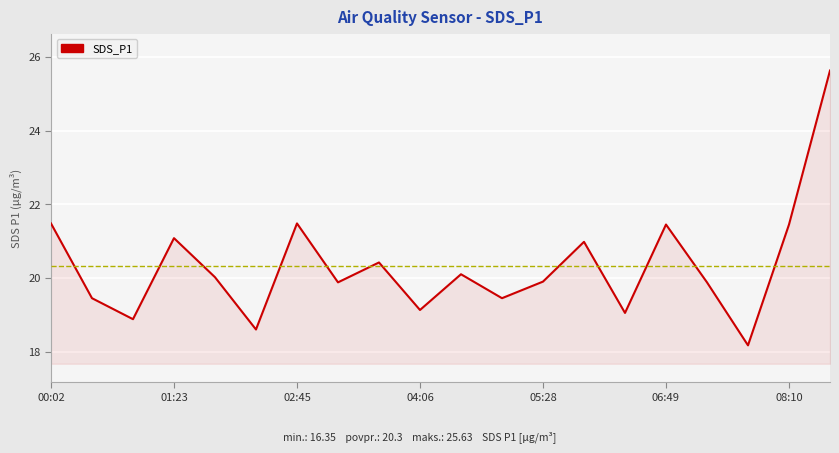

What is the difference between the maximum and minimum values?

7.5